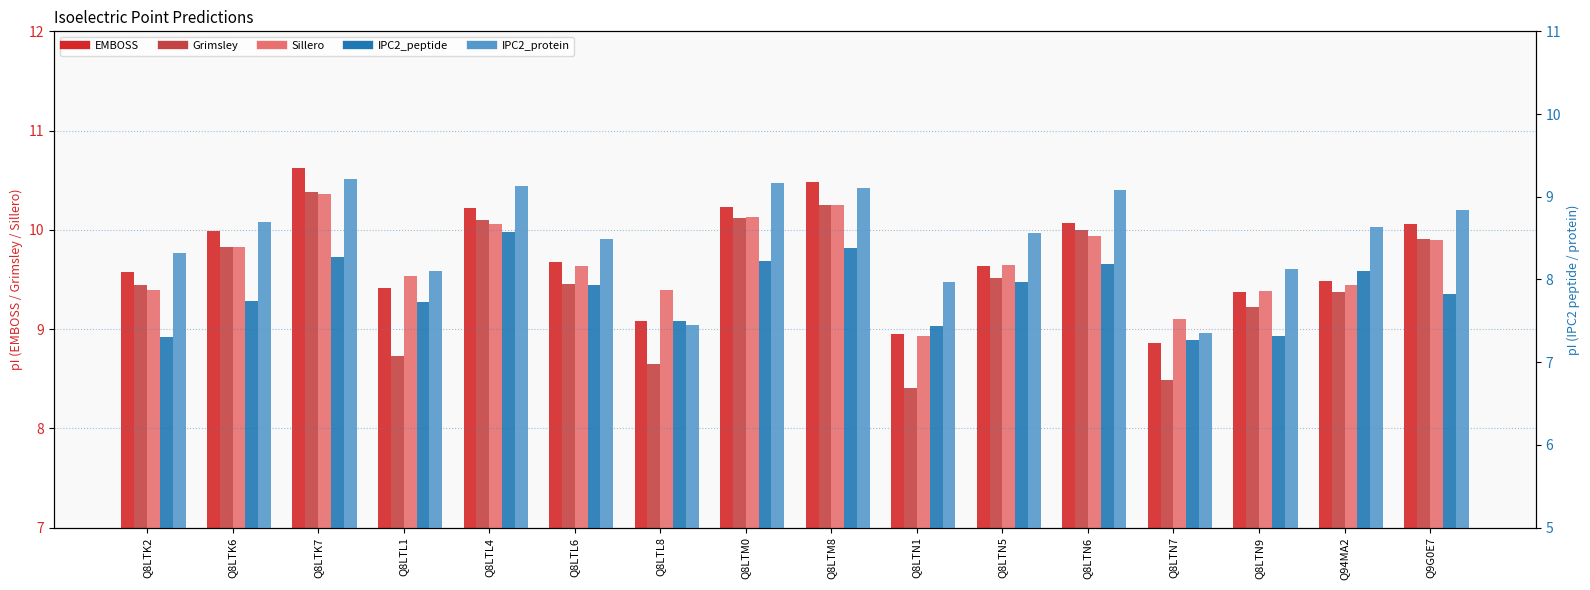

What is the total value across all series at Q8LTN1?

41.7